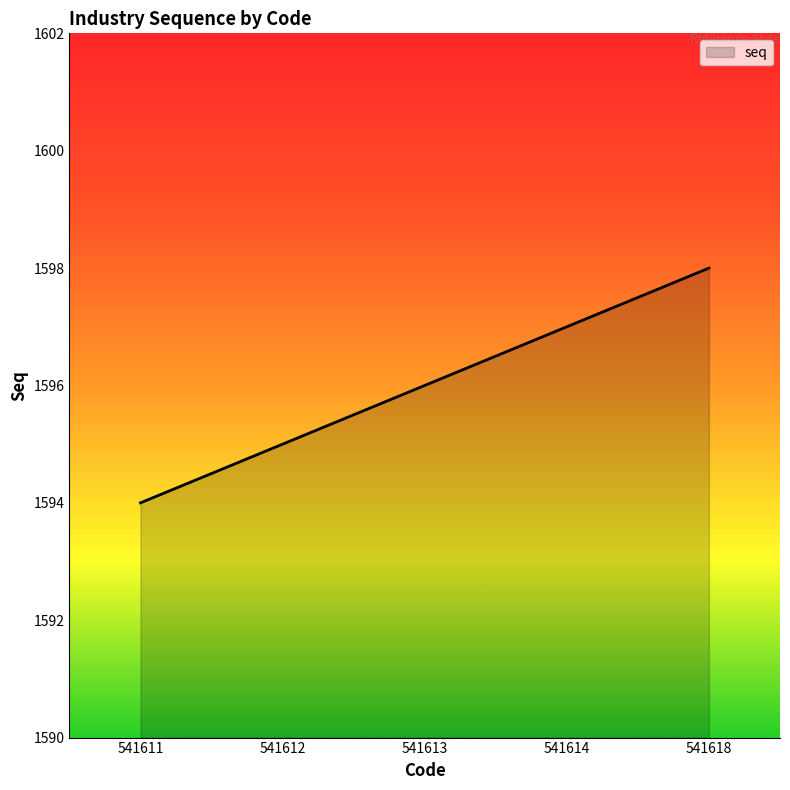

List the labels in order of value, largest first.

541618, 541614, 541613, 541612, 541611